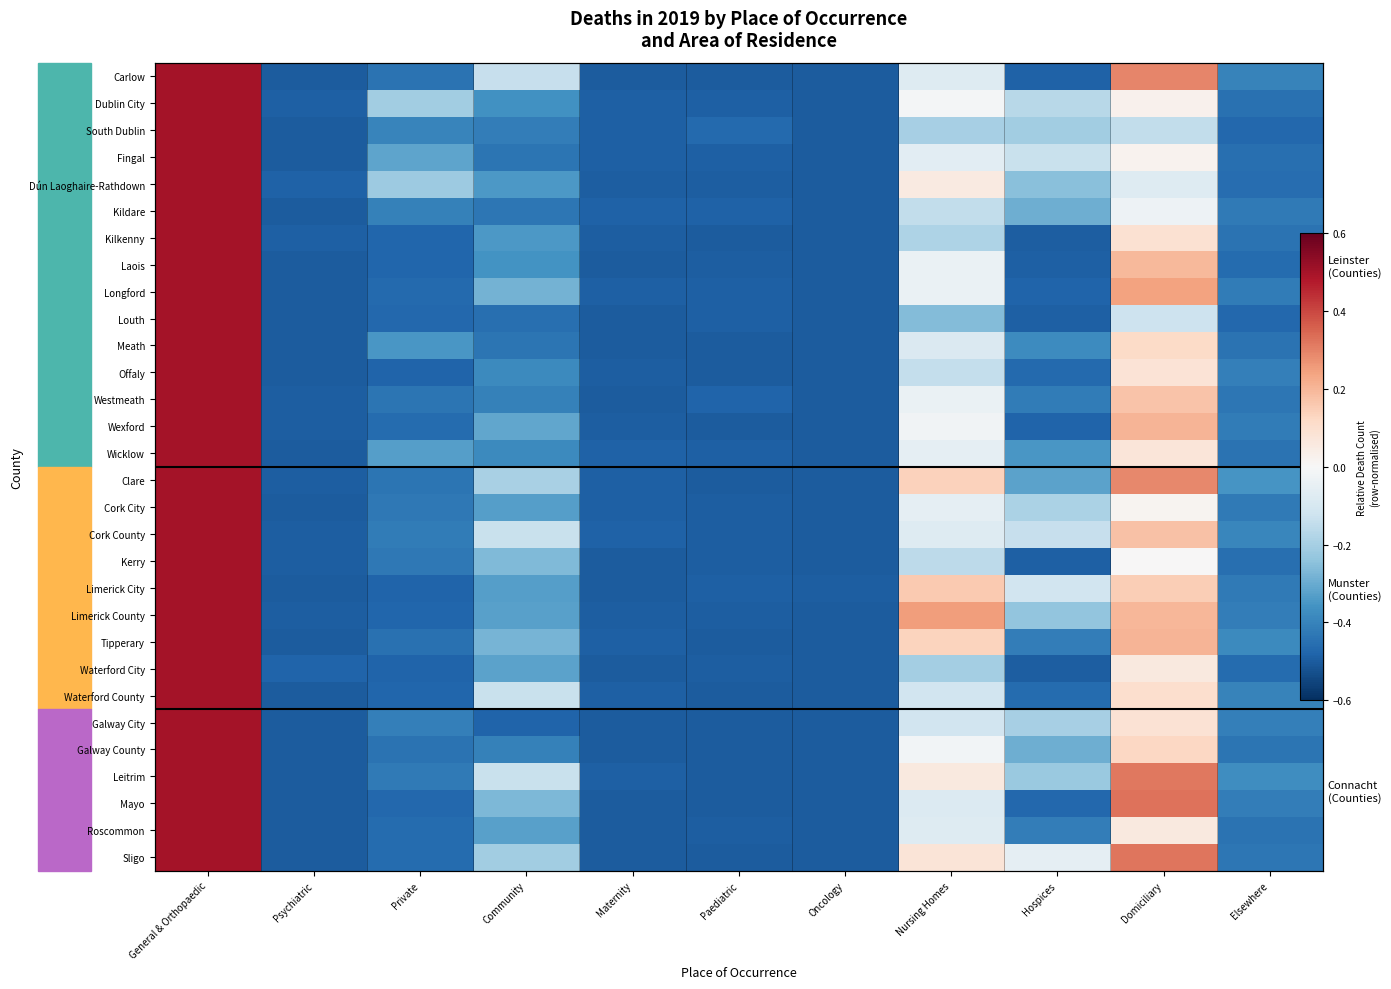

Is it true that Louth equals -0.8 at Private?

False